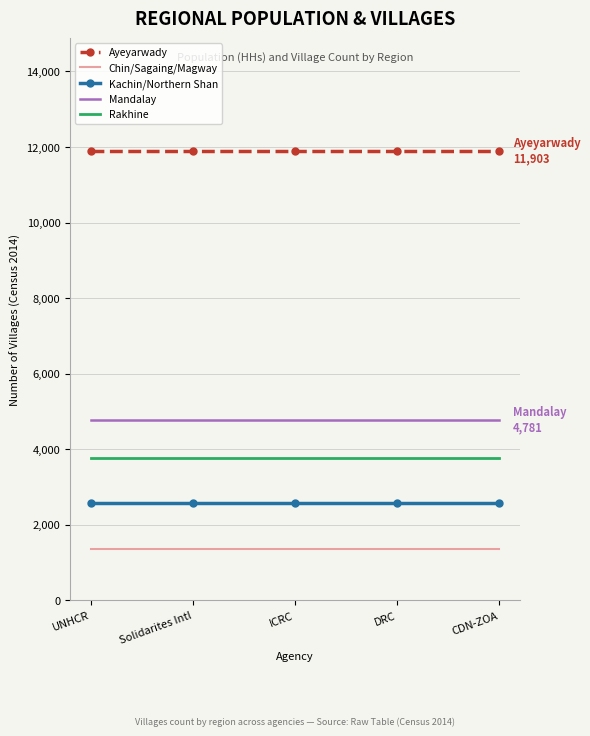

Rank the series at Solidarites Intl from highest to lowest value.

Ayeyarwady, Mandalay, Rakhine, Kachin/Northern Shan, Chin/Sagaing/Magway